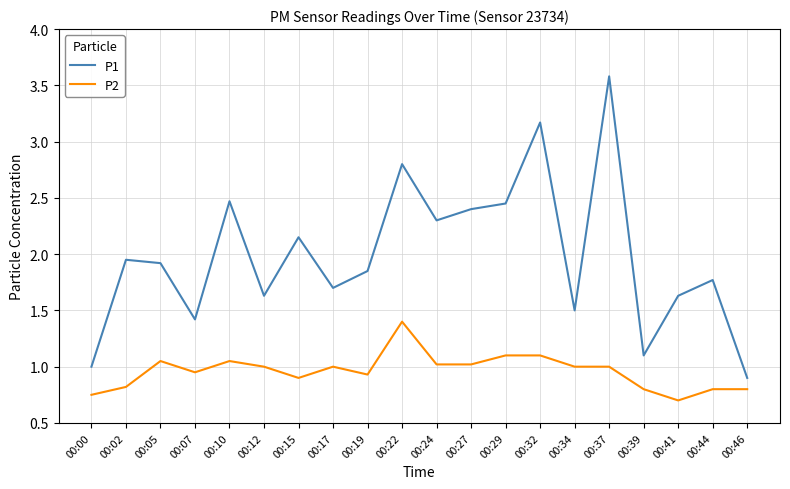

List the series in order of their peak value, highest first.

P1, P2